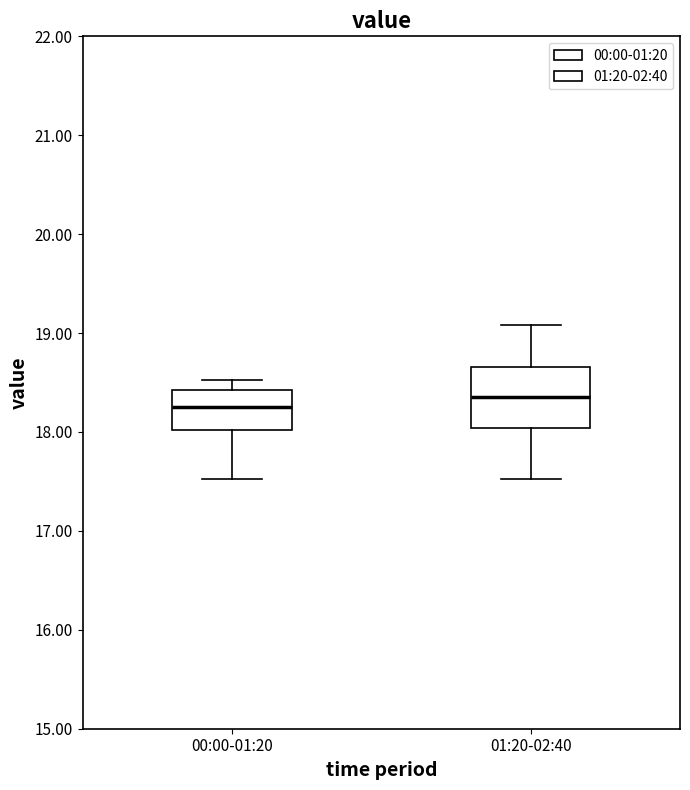

Reading left to right, read every box against the y-axis: the position of its median line, the range the box covers, and the ends of its whiskers. The values are not printed on the chart, so give them approximately, as read against the axis.

00:00-01:20: median 18.3, box 18.0 to 18.4, whiskers 17.5 to 18.5
01:20-02:40: median 18.4, box 18.0 to 18.7, whiskers 17.5 to 19.1